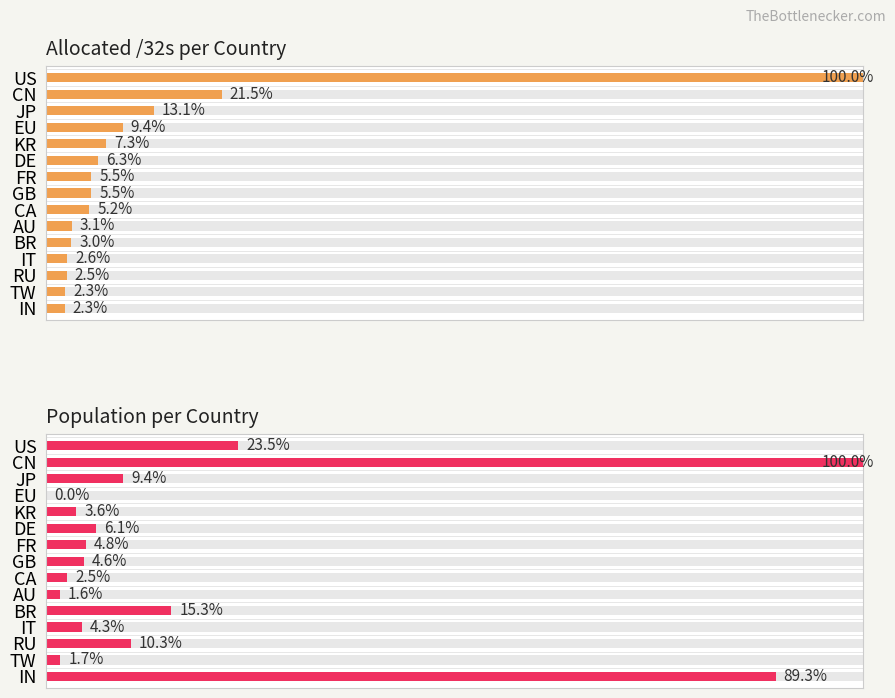

The value of Population per Country at 2 is 5.0. True or false?

False